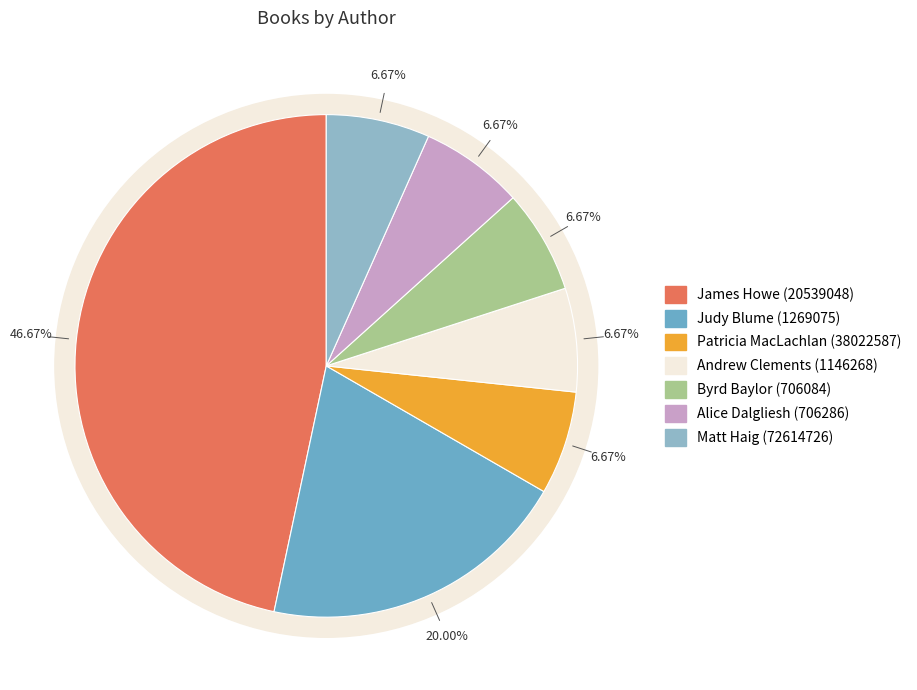

What is the ratio of the value at James Howe (20539048) to the value at Judy Blume (1269075)?

2.3